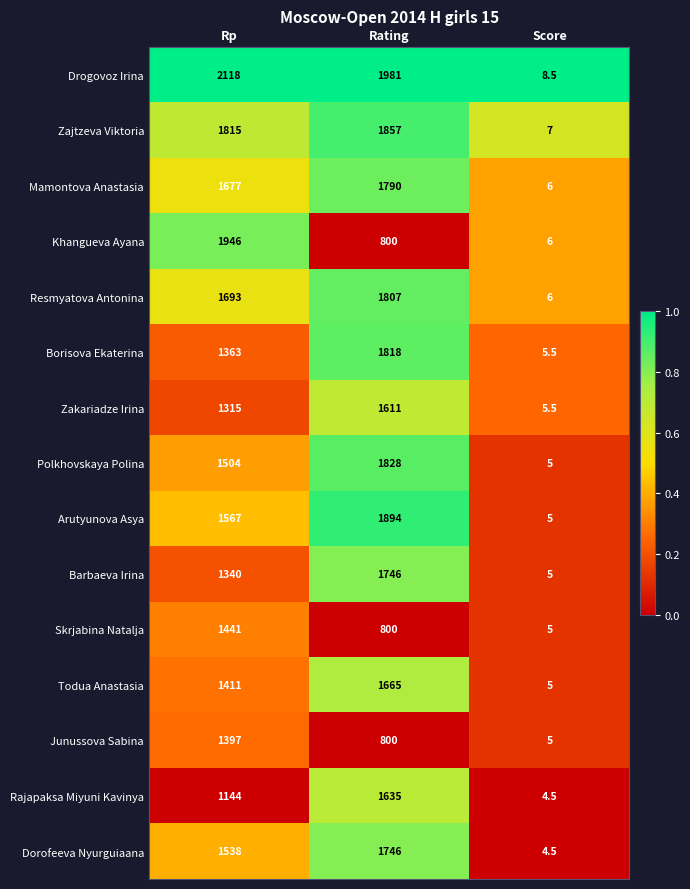

The Todua Anastasia series shows 454.4 at Rating. True or false?

False